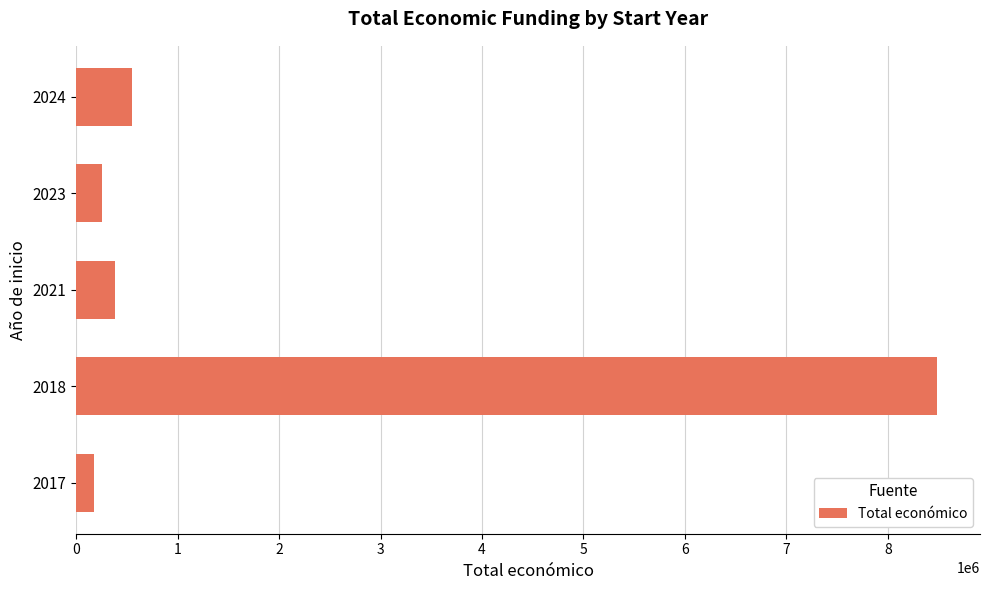

At which label is the value closest to 4328461?

2024